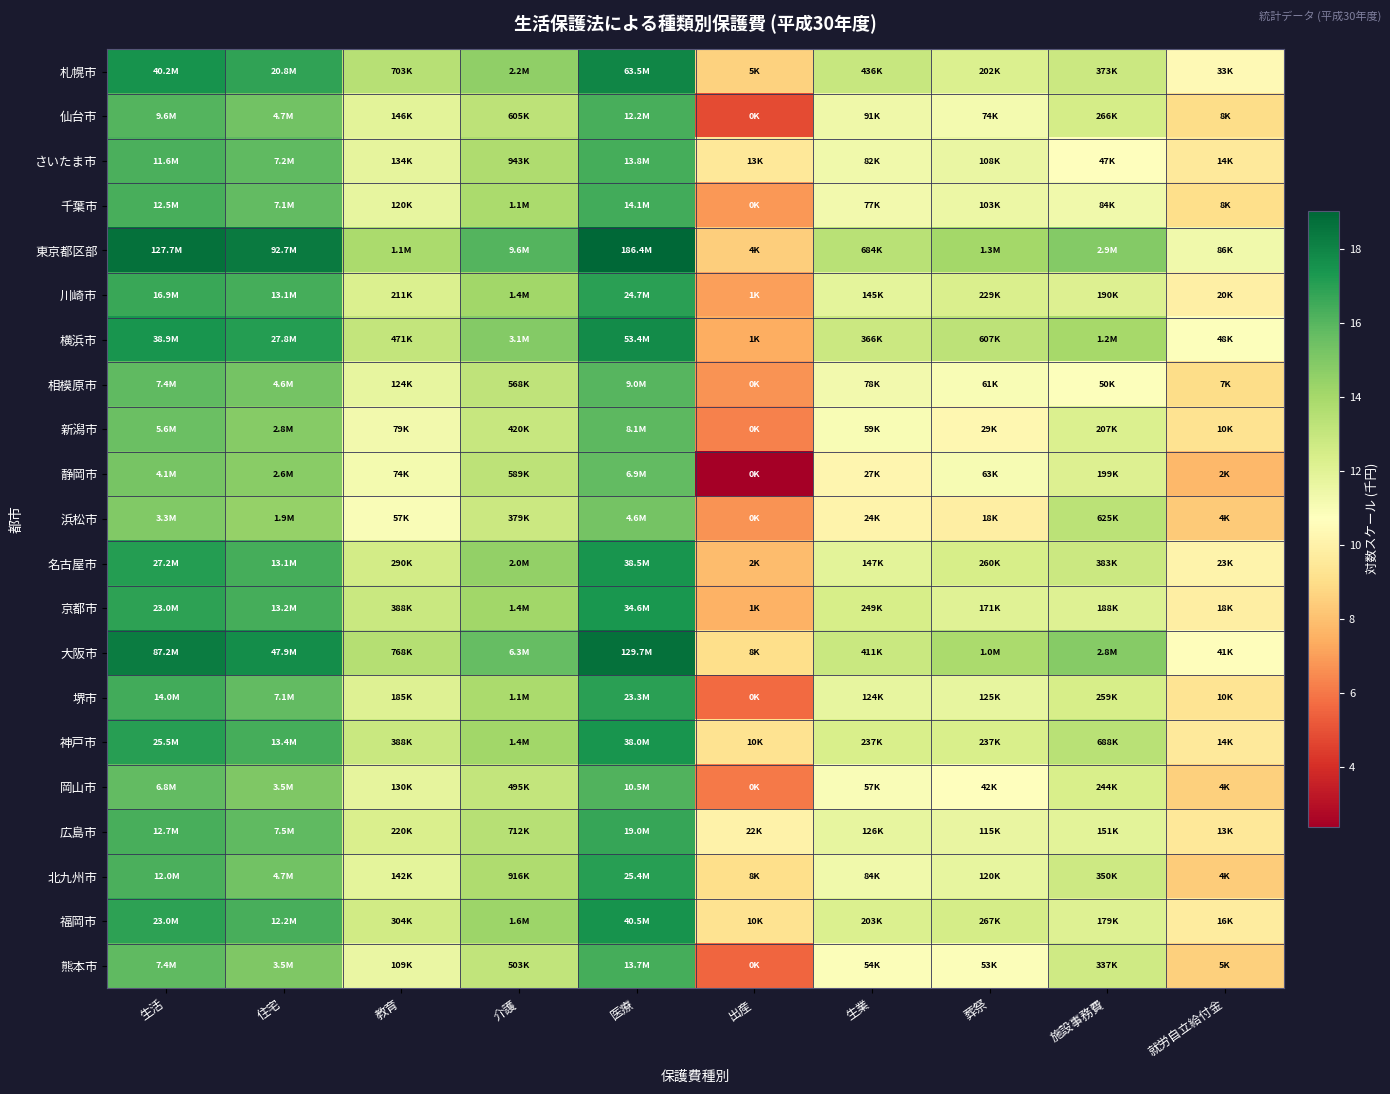

Reading right to left, extract all data points from this chart.

札幌市: 就労自立給付金=10.4	施設事務費=12.8	葬祭=12.2	生業=13.0	出産=8.6	医療=18.0	介護=14.6	教育=13.5	住宅=16.9	生活=17.5
仙台市: 就労自立給付金=9.0	施設事務費=12.5	葬祭=11.2	生業=11.4	出産=4.8	医療=16.3	介護=13.3	教育=11.9	住宅=15.4	生活=16.1
さいたま市: 就労自立給付金=9.6	施設事務費=10.8	葬祭=11.6	生業=11.3	出産=9.5	医療=16.4	介護=13.8	教育=11.8	住宅=15.8	生活=16.3
千葉市: 就労自立給付金=9.1	施設事務費=11.3	葬祭=11.5	生業=11.3	出産=6.9	医療=16.5	介護=13.9	教育=11.7	住宅=15.8	生活=16.3
東京都区部: 就労自立給付金=11.4	施設事務費=14.9	葬祭=14.0	生業=13.4	出産=8.4	医療=19.0	介護=16.1	教育=13.9	住宅=18.3	生活=18.7
川崎市: 就労自立給付金=9.9	施設事務費=12.2	葬祭=12.3	生業=11.9	出産=7.0	医療=17.0	介護=14.1	教育=12.3	住宅=16.4	生活=16.6
横浜市: 就労自立給付金=10.8	施設事務費=14.0	葬祭=13.3	生業=12.8	出産=7.4	医療=17.8	介護=14.9	教育=13.1	住宅=17.1	生活=17.5
相模原市: 就労自立給付金=9.0	施設事務費=10.8	葬祭=11.0	生業=11.3	出産=6.7	医療=16.0	介護=13.3	教育=11.7	住宅=15.3	生活=15.8
新潟市: 就労自立給付金=9.3	施設事務費=12.2	葬祭=10.3	生業=11.0	出産=6.2	医療=15.9	介護=12.9	教育=11.3	住宅=14.8	生活=15.5
静岡市: 就労自立給付金=7.7	施設事務費=12.2	葬祭=11.1	生業=10.2	出産=2.4	医療=15.7	介護=13.3	教育=11.2	住宅=14.8	生活=15.2
浜松市: 就労自立給付金=8.3	施設事務費=13.3	葬祭=9.8	生業=10.1	出産=6.7	医療=15.3	介護=12.8	教育=11.0	住宅=14.5	生活=15.0
名古屋市: 就労自立給付金=10.1	施設事務費=12.9	葬祭=12.5	生業=11.9	出産=7.9	医療=17.5	介護=14.5	教育=12.6	住宅=16.4	生活=17.1
京都市: 就労自立給付金=9.8	施設事務費=12.1	葬祭=12.1	生業=12.4	出産=7.6	医療=17.4	介護=14.1	教育=12.9	住宅=16.4	生活=16.9
大阪市: 就労自立給付金=10.6	施設事務費=14.8	葬祭=13.8	生業=12.9	出産=9.1	医療=18.7	介護=15.7	教育=13.6	住宅=17.7	生活=18.3
堺市: 就労自立給付金=9.3	施設事務費=12.5	葬祭=11.7	生業=11.7	出産=5.6	医療=17.0	介護=13.9	教育=12.1	住宅=15.8	生活=16.5
神戸市: 就労自立給付金=9.6	施設事務費=13.4	葬祭=12.4	生業=12.4	出産=9.3	医療=17.5	介護=14.1	教育=12.9	住宅=16.4	生活=17.1
岡山市: 就労自立給付金=8.5	施設事務費=12.4	葬祭=10.7	生業=11.0	出産=6.1	医療=16.2	介護=13.1	教育=11.8	住宅=15.1	生活=15.7
広島市: 就労自立給付金=9.5	施設事務費=11.9	葬祭=11.7	生業=11.7	出産=10.0	医療=16.8	介護=13.5	教育=12.3	住宅=15.8	生活=16.4
北九州市: 就労自立給付金=8.4	施設事務費=12.8	葬祭=11.7	生業=11.3	出産=9.1	医療=17.1	介護=13.7	教育=11.9	住宅=15.4	生活=16.3
福岡市: 就労自立給付金=9.7	施設事務費=12.1	葬祭=12.5	生業=12.2	出産=9.3	医療=17.5	介護=14.3	教育=12.6	住宅=16.3	生活=17.0
熊本市: 就労自立給付金=8.6	施設事務費=12.7	葬祭=10.9	生業=10.9	出産=5.5	医療=16.4	介護=13.1	教育=11.6	住宅=15.1	生活=15.8